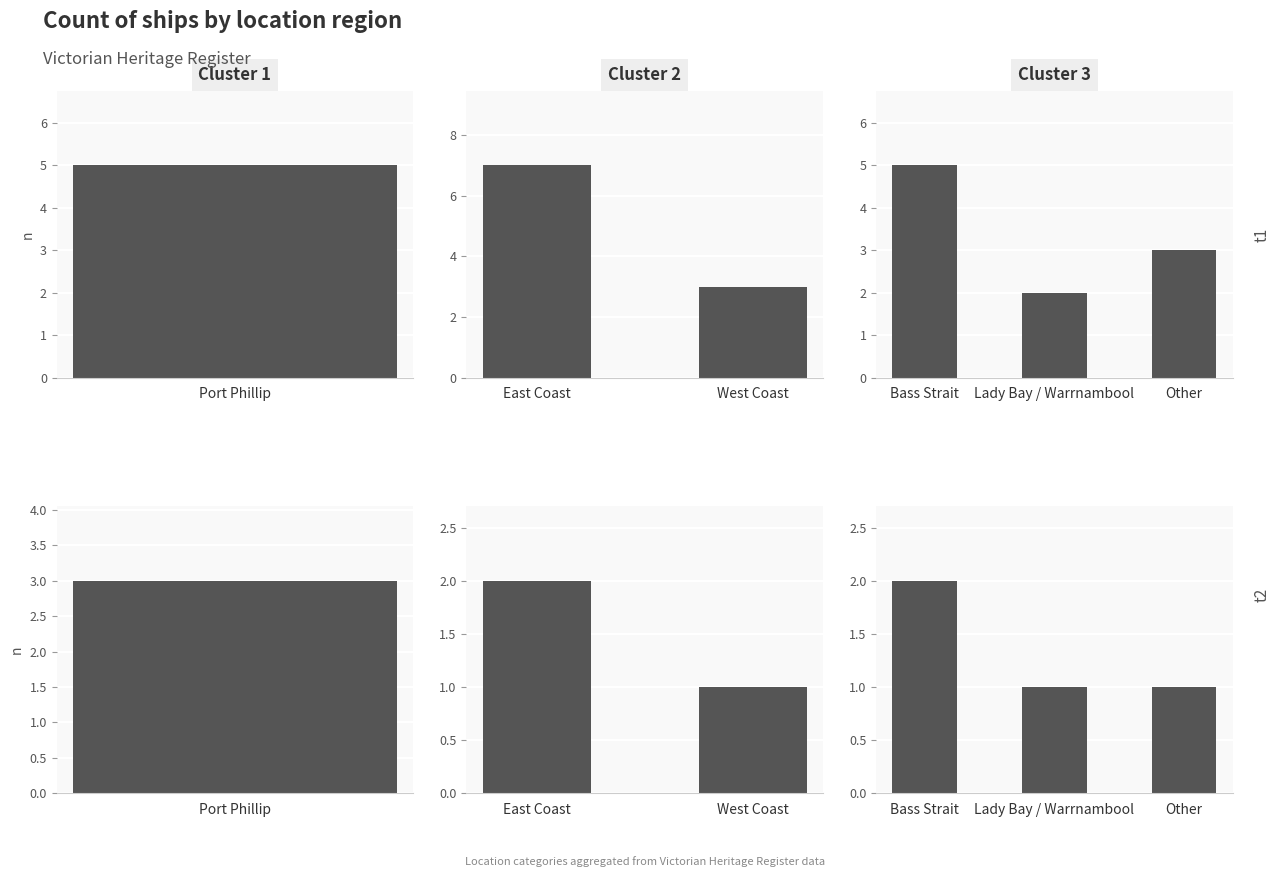

Reading left to right, list all the values displayed in this chart.

Port Phillip: Port Phillip=5	East Coast=3
East Coast: Port Phillip=7	East Coast=2
Bass Strait: Port Phillip=5	East Coast=2
West Coast: Port Phillip=3	East Coast=1
Lady Bay / Warrnambool: Port Phillip=2	East Coast=1
Other: Port Phillip=3	East Coast=1